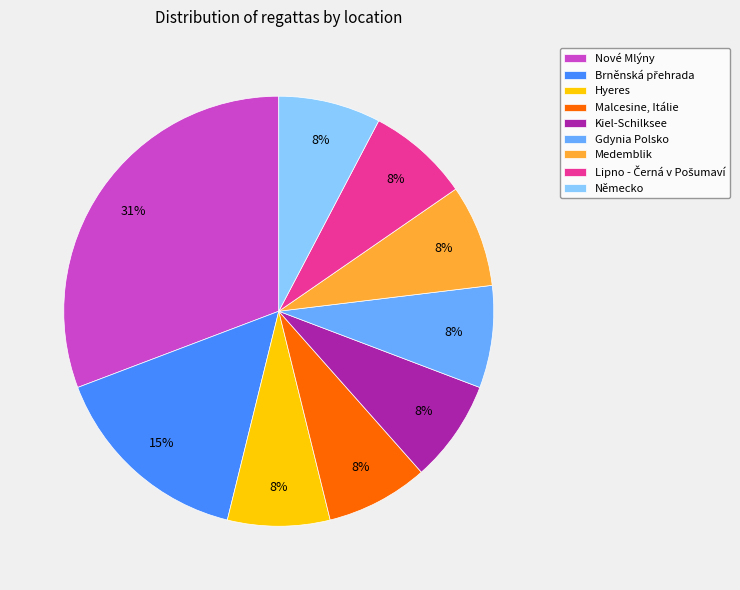

Is there any slice that represents more than half of the pie?

No